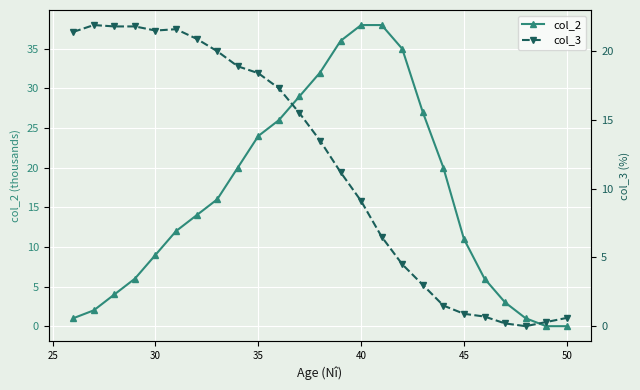

Rank the series by their maximum value, from highest to lowest.

col_2, col_3